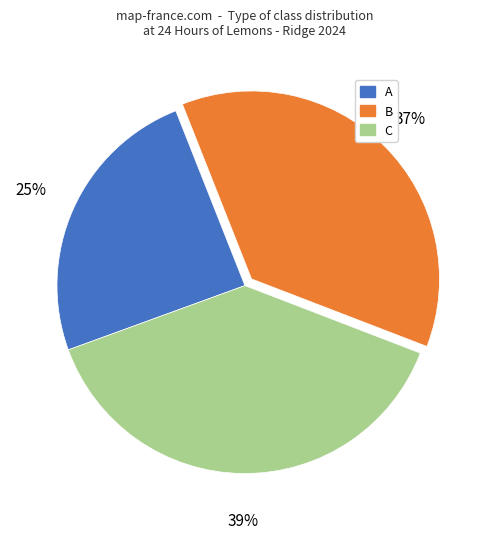

Which has a higher value, A or B?

B